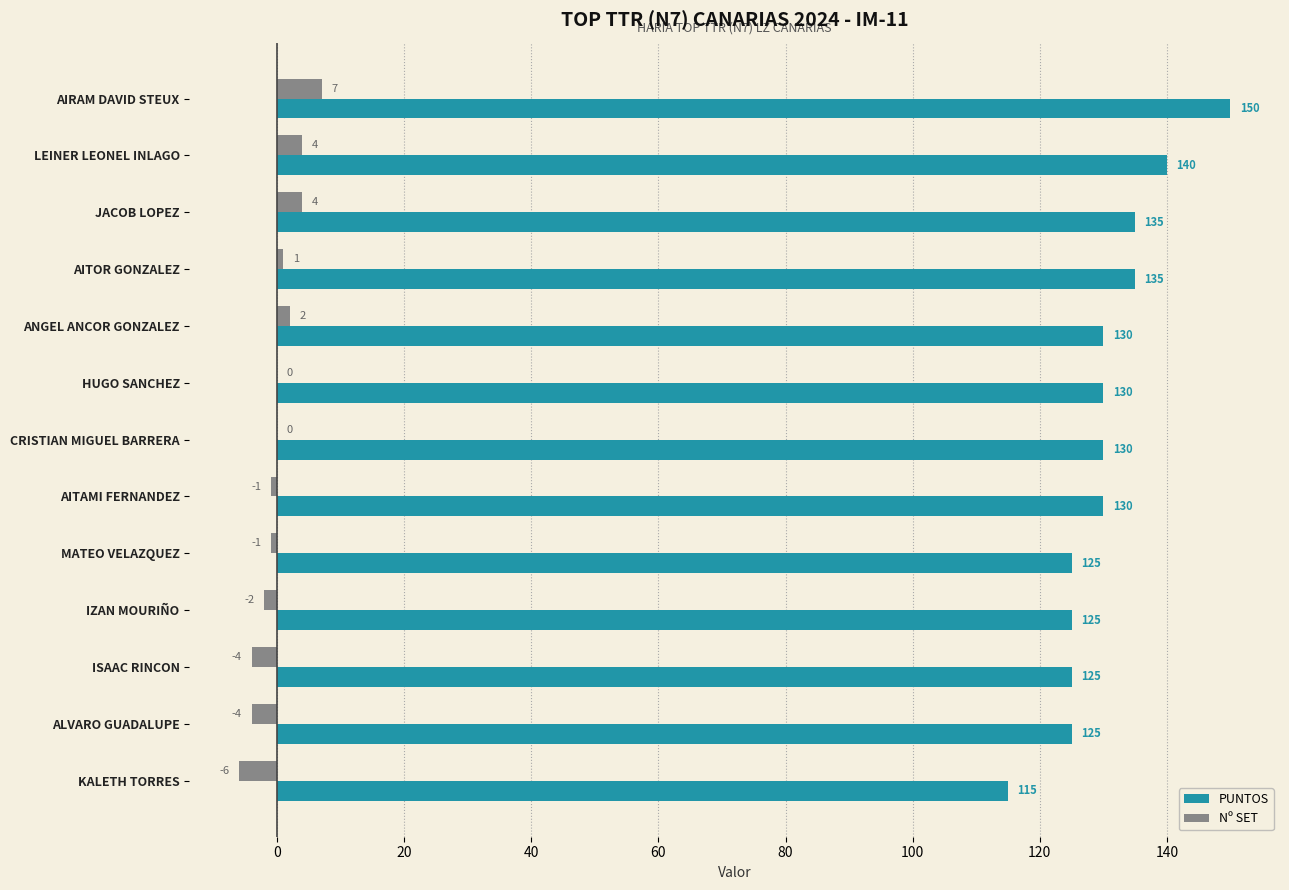

Is it true that Nº SET equals -4 at ALVARO GUADALUPE?

True